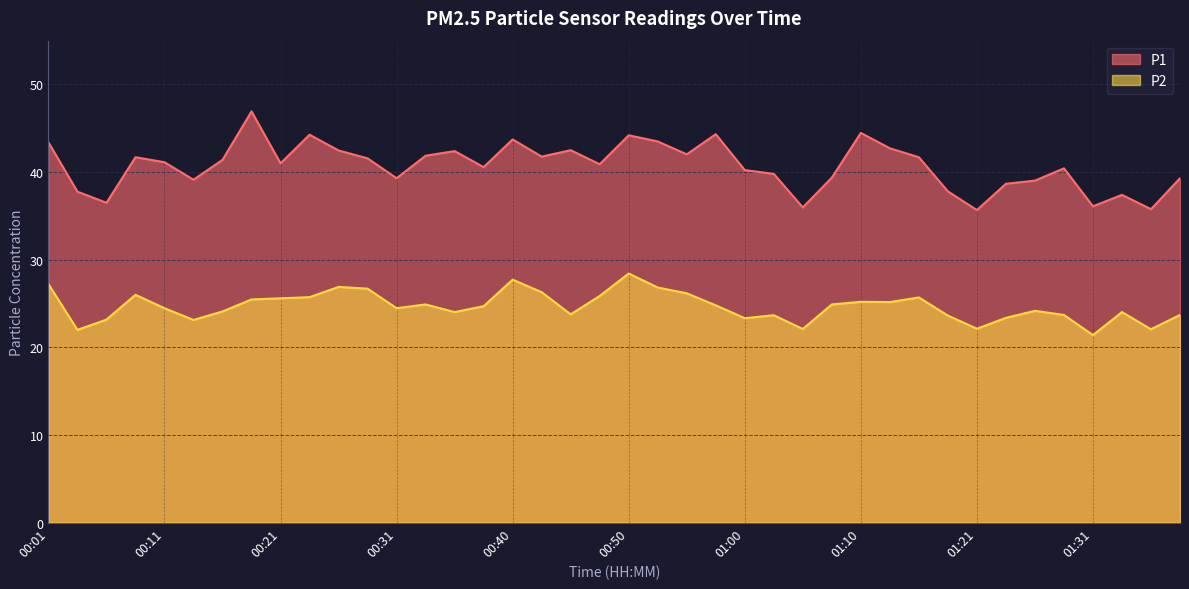

How many data points does each series have?

40